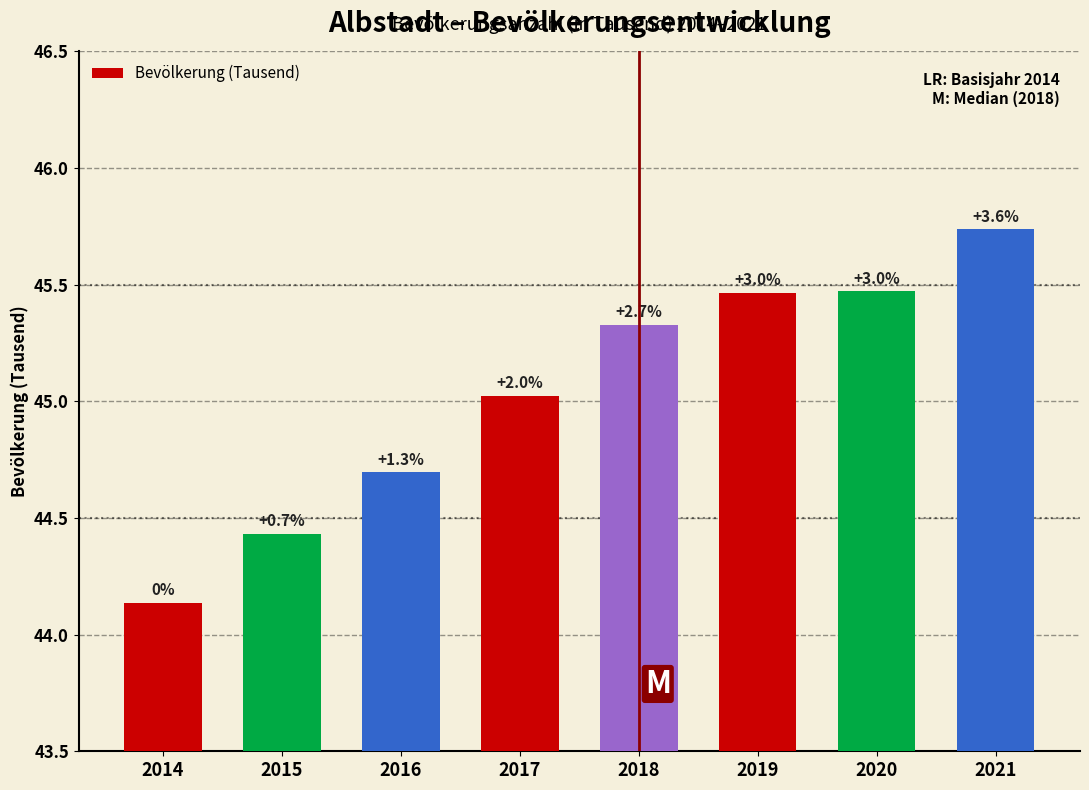

How many bars are there in total?

8